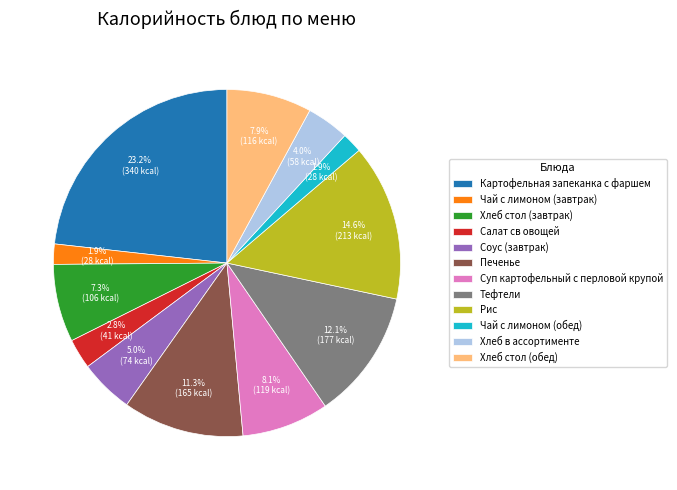

What is the ratio of the value at Тефтели to the value at Хлеб стол (завтрак)?

1.7